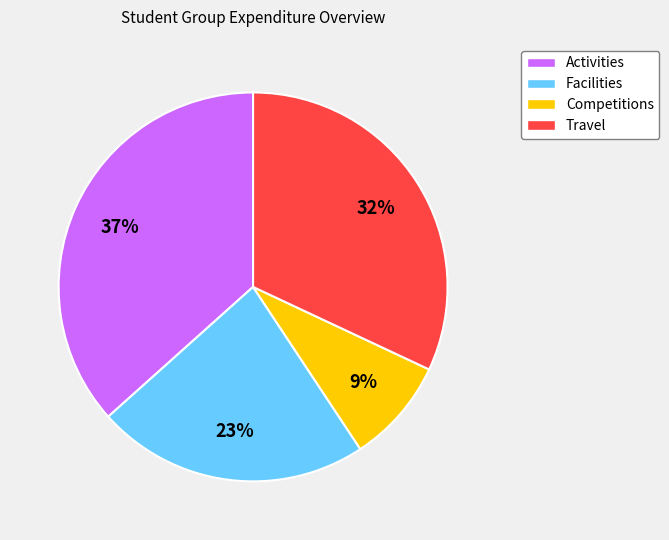

Which slice is the smallest?

Competitions